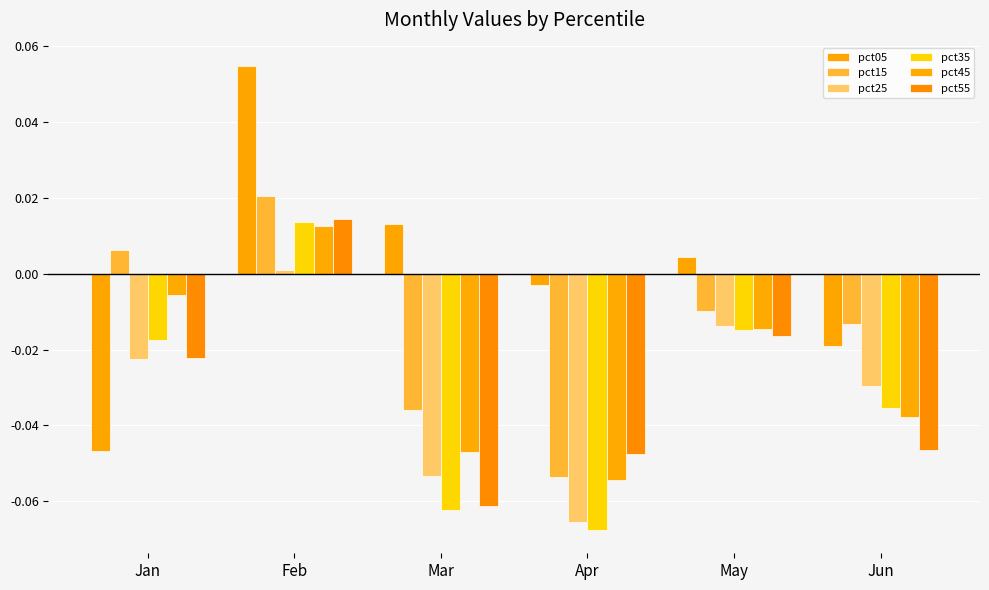

Which series changed the most between Mar and Jun?

pct05